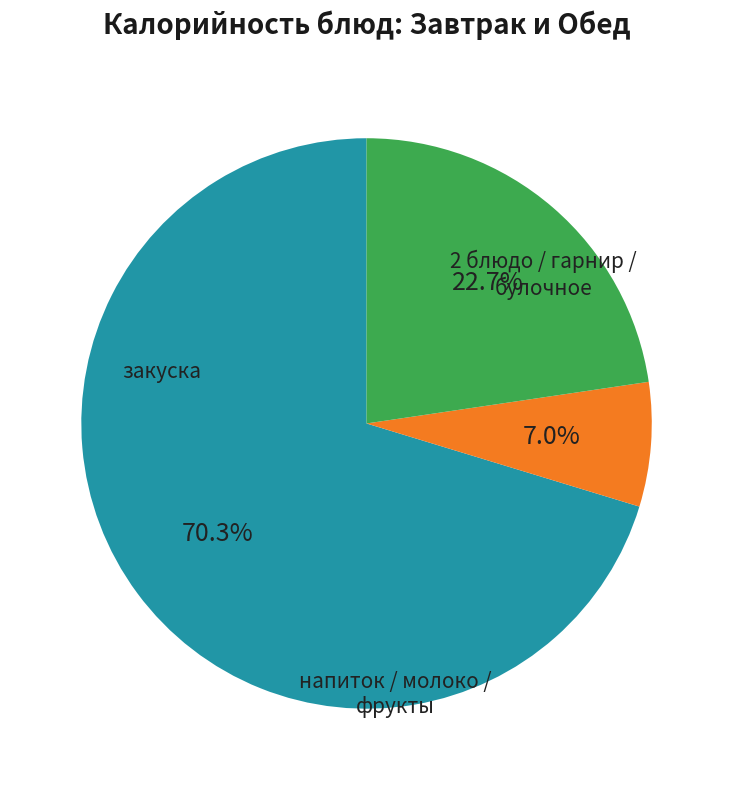

How many segments does this pie chart have?

3